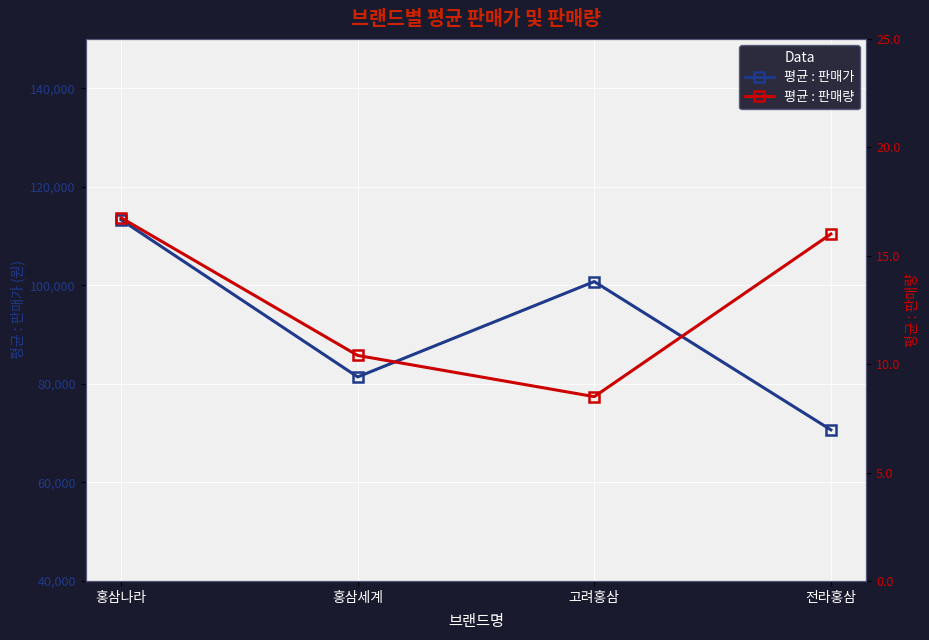

Is it true that 평균 : 판매가 equals 24772.0 at 홍삼세계?

False